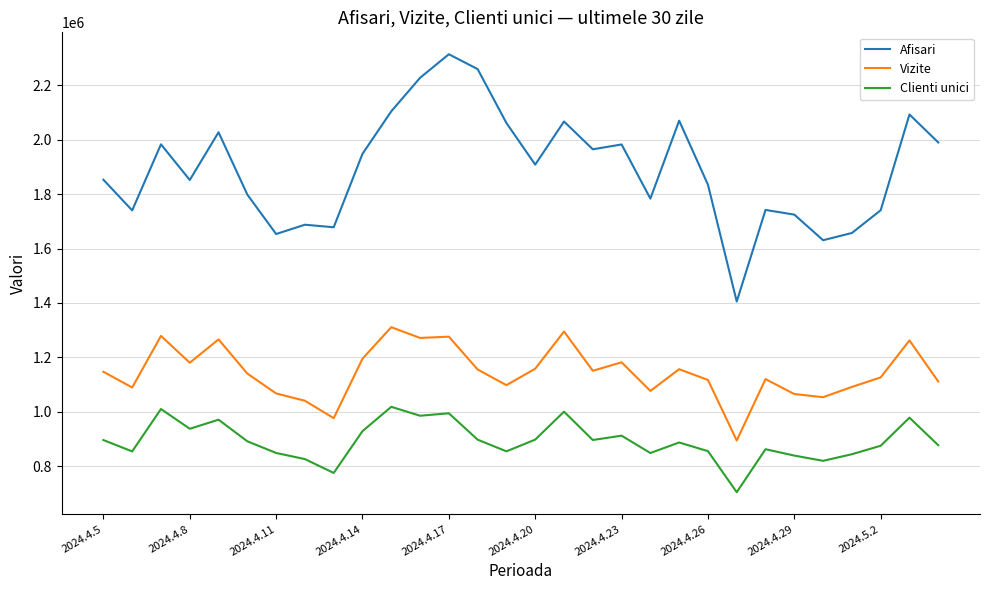

What are all the series names shown in the legend?

Afisari, Vizite, Clienti unici